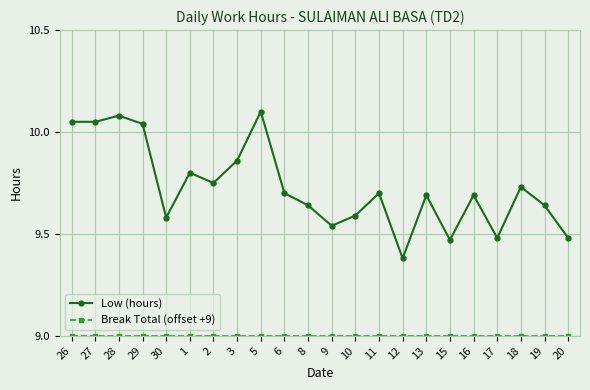

What is the total value across all series at 16?

18.7